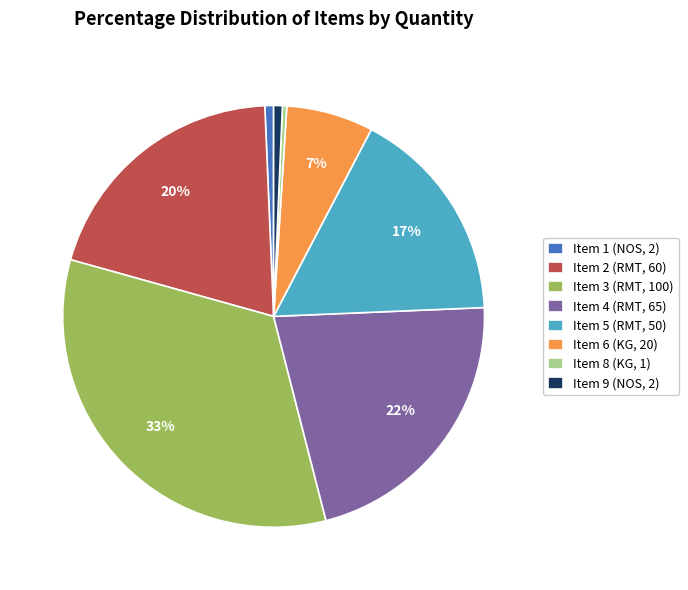

How many slices are in this pie chart?

8